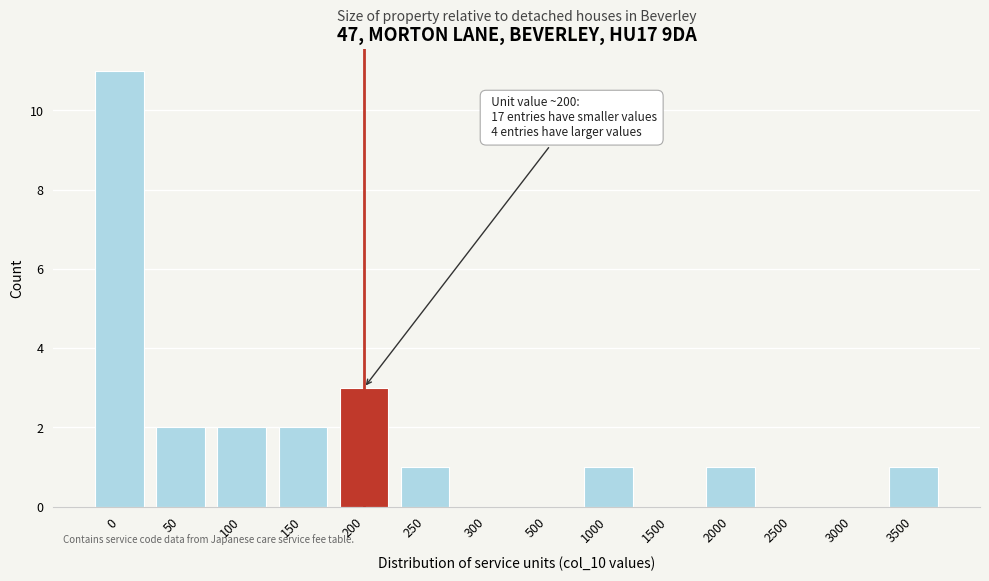

Reading left to right, transcribe all the data shown in this chart.

0=11	50=2	100=2	150=2	200=3	250=1	300=0	500=0	1000=1	1500=0	2000=1	2500=0	3000=0	3500=1